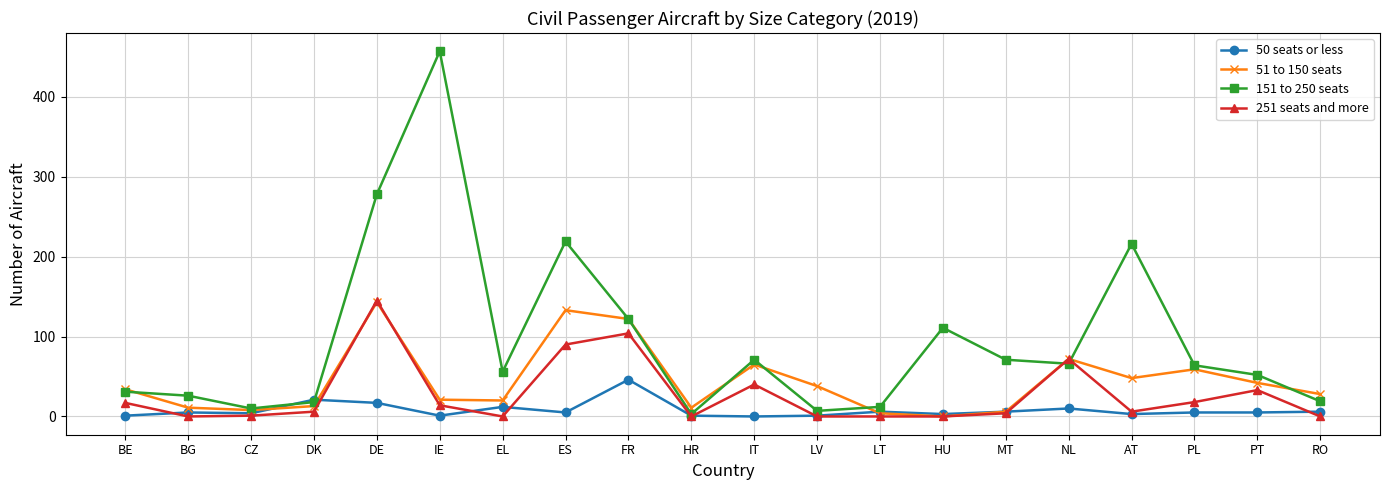

What are all the series names shown in the legend?

50 seats or less, 51 to 150 seats, 151 to 250 seats, 251 seats and more